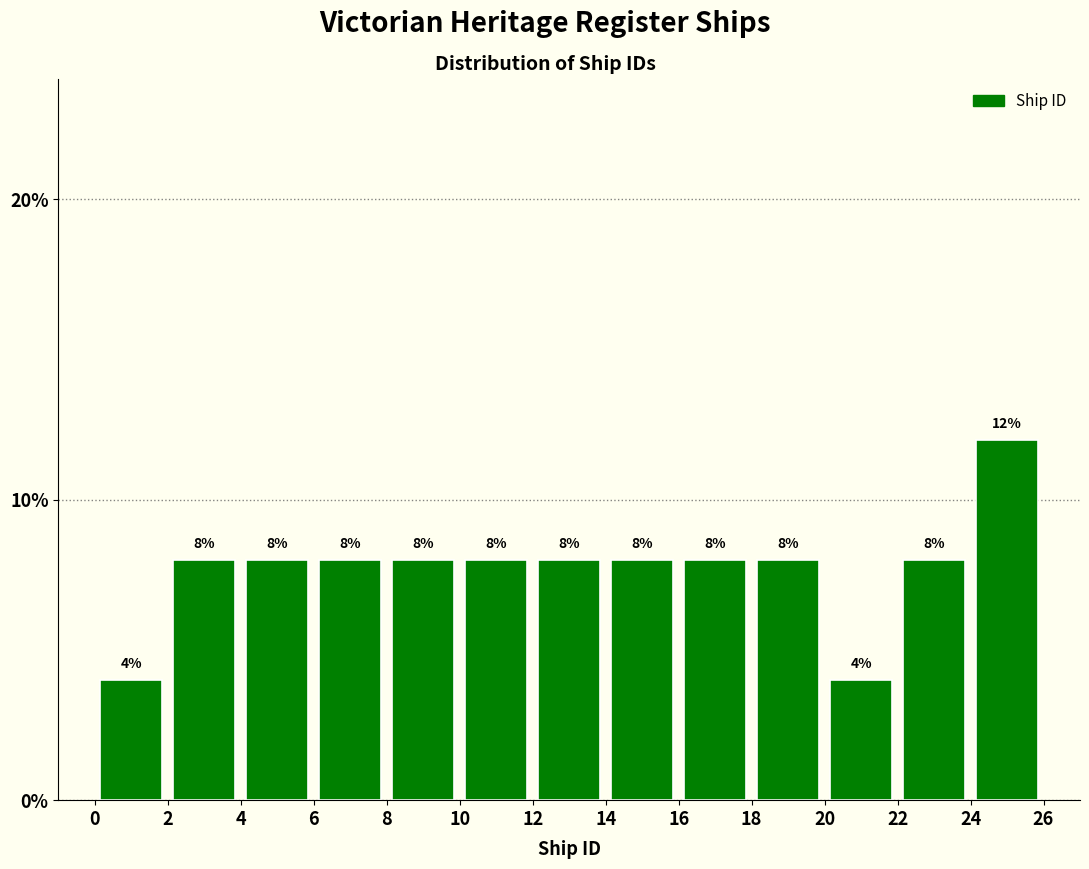

Reading left to right, transcribe this chart: for each bar, give the range it covers on the x-axis and its height.

0 to 2: 4
2 to 4: 8
4 to 6: 8
6 to 8: 8
8 to 10: 8
10 to 12: 8
12 to 14: 8
14 to 16: 8
16 to 18: 8
18 to 20: 8
20 to 22: 4
22 to 24: 8
24 to 26: 12